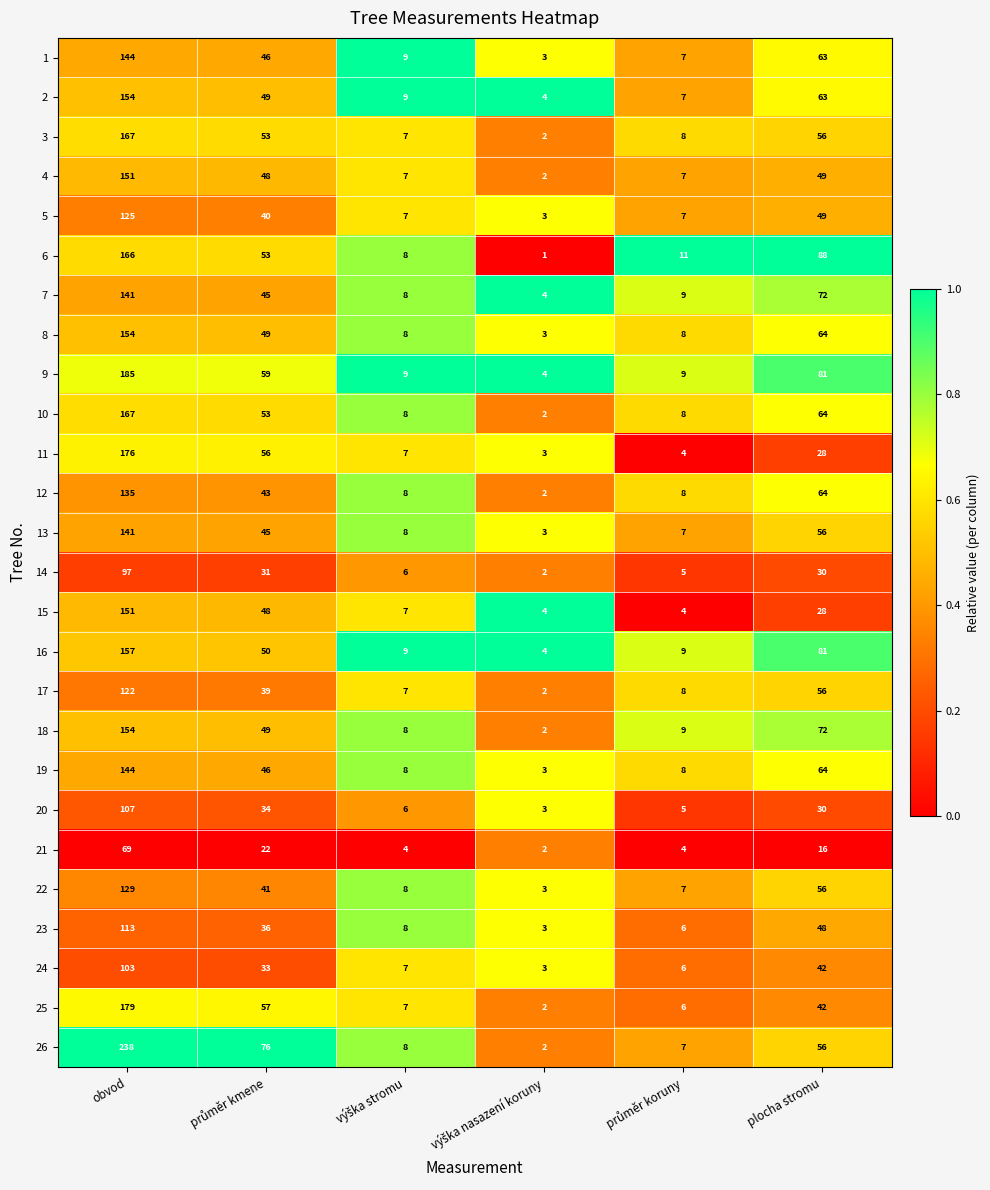

What is the sum of all 16 values?

310